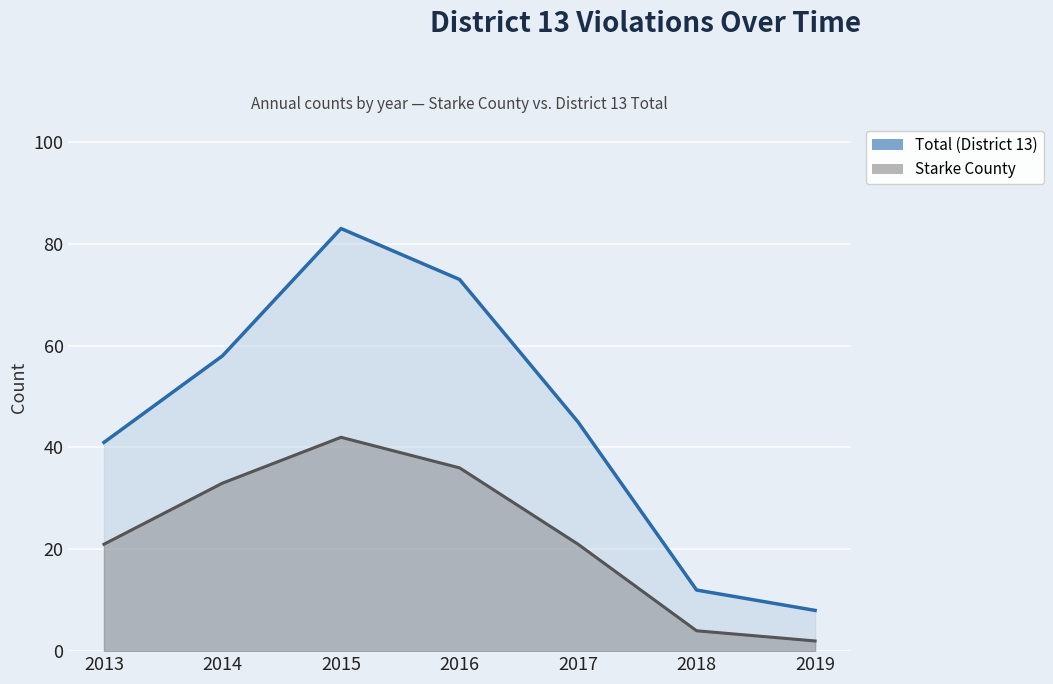

What is the value of the Total (District 13) point at the 4th from the left?

73